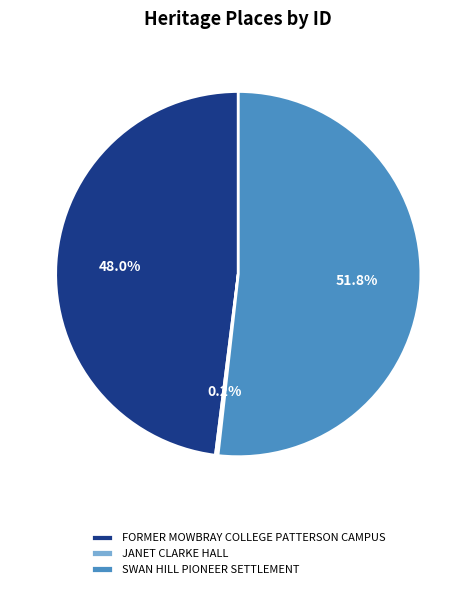

Is it true that SWAN HILL PIONEER SETTLEMENT is 52% of the pie?

True